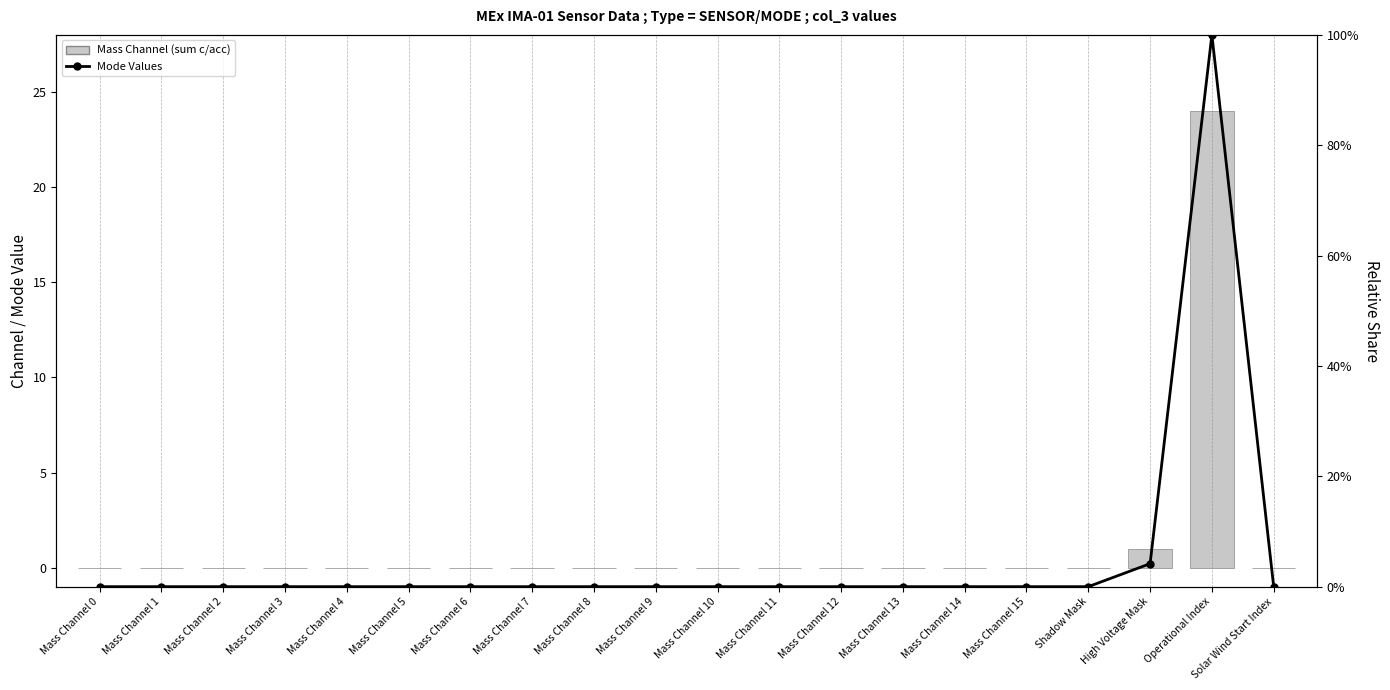

Between Operational Index and Mass Channel 11, which is larger?

Operational Index